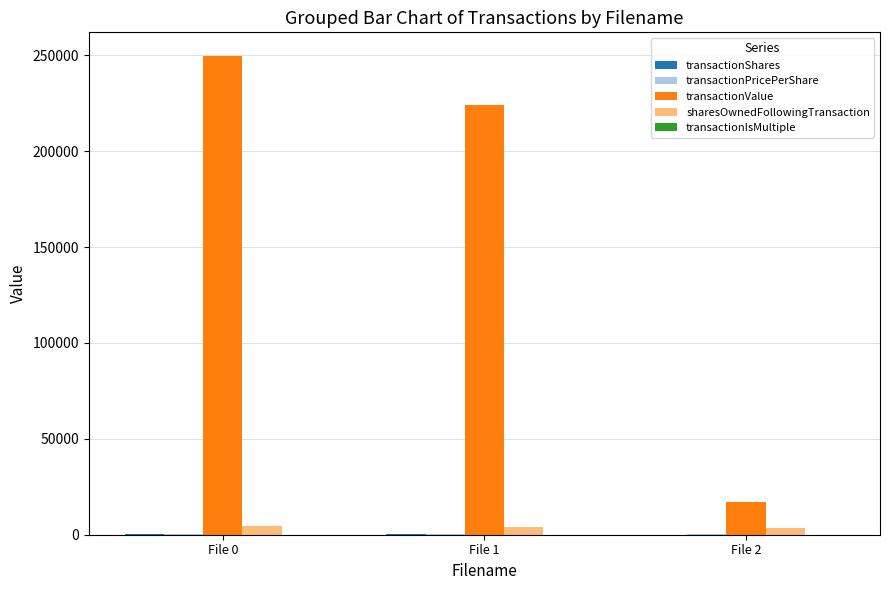

Which series has the largest total across all categories?

transactionValue